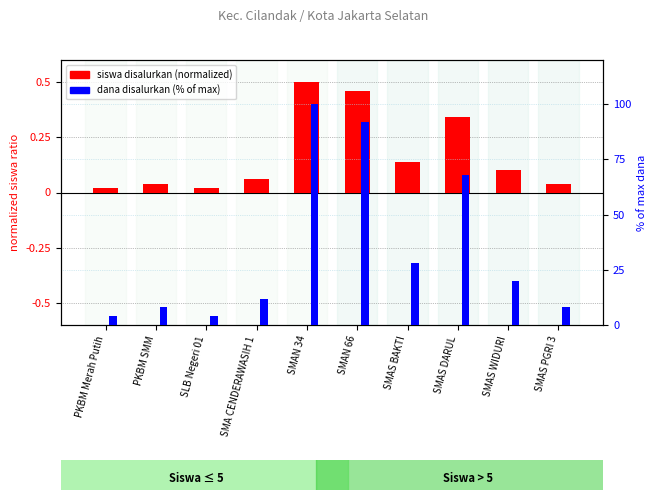

What is the total value across all series at SMAS DARUL?

68.3